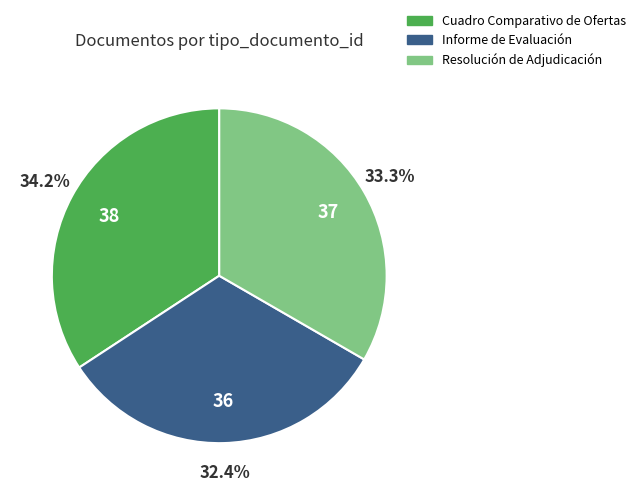

To the nearest percent, what is the combined percentage of Cuadro Comparativo de Ofertas and Informe de Evaluación?

67%